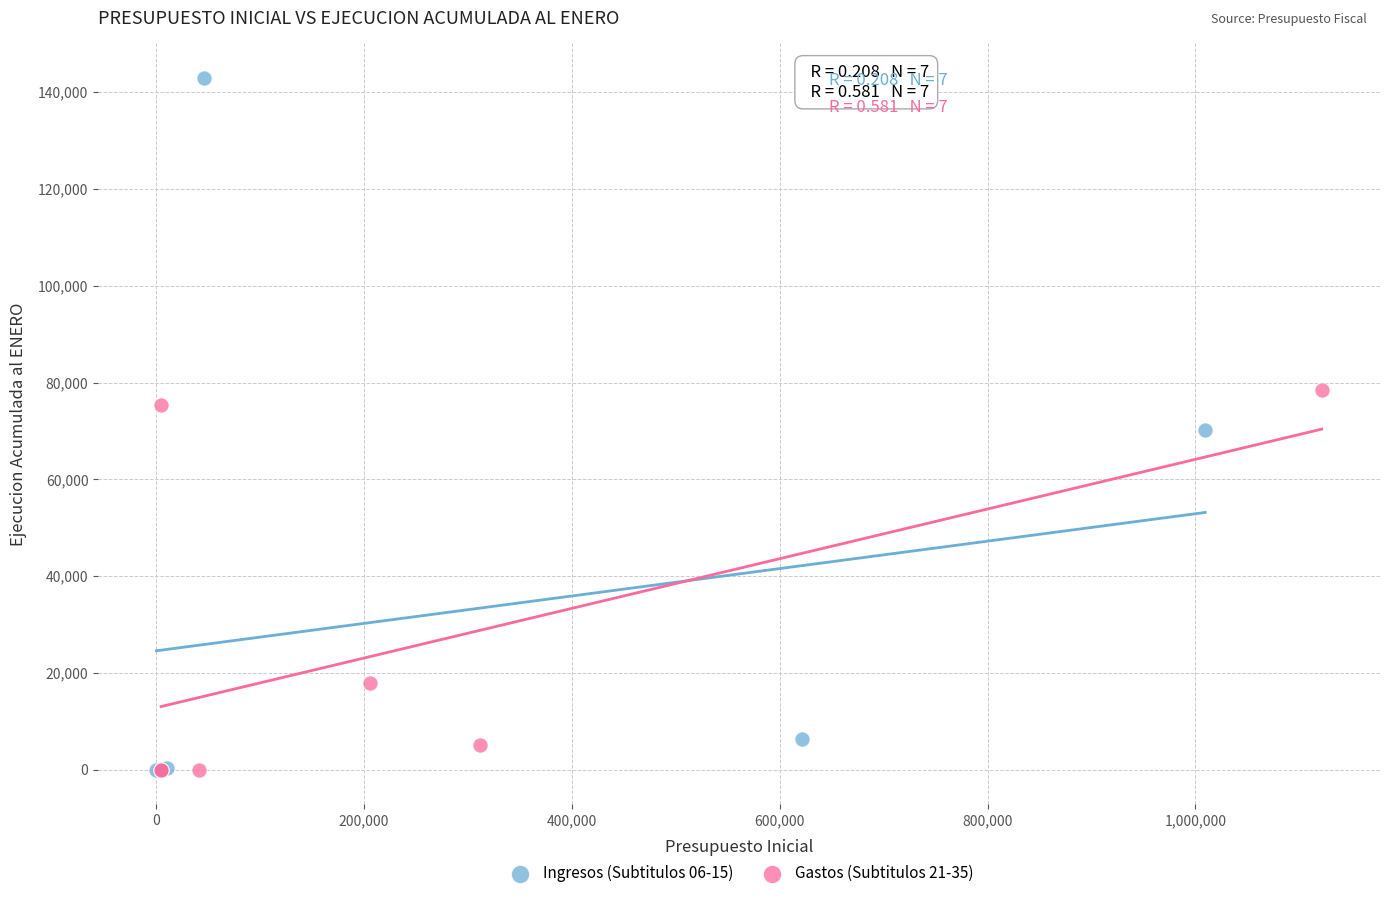

Which series has the widest spread of Y values?

Ingresos (Subtitulos 06-15)